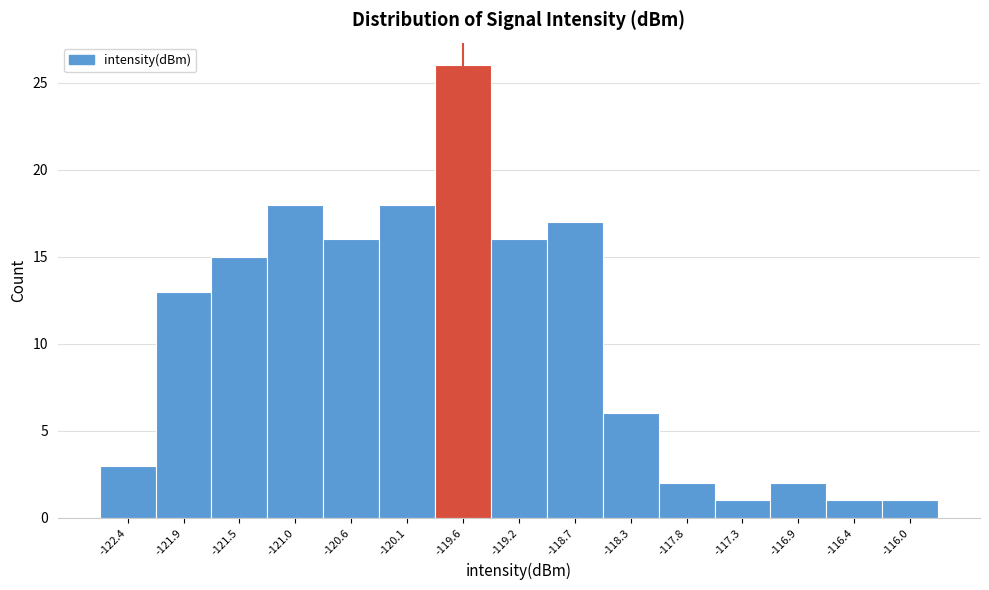

Reading right to left, list all the values displayed in this chart.

-116.0=1	-116.4=1	-116.9=2	-117.3=1	-117.8=2	-118.3=6	-118.7=17	-119.2=16	-119.6=26	-120.1=18	-120.6=16	-121.0=18	-121.5=15	-121.9=13	-122.4=3